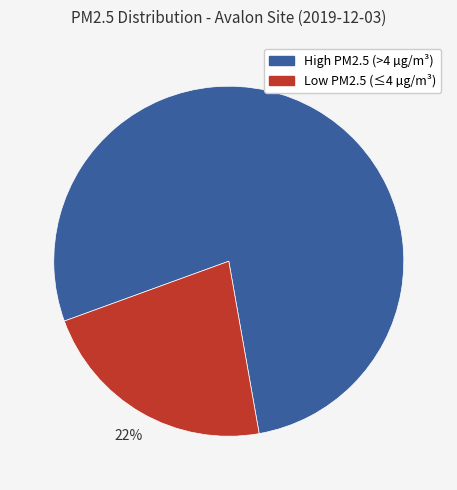

To the nearest percent, what is the average slice percentage?

50%